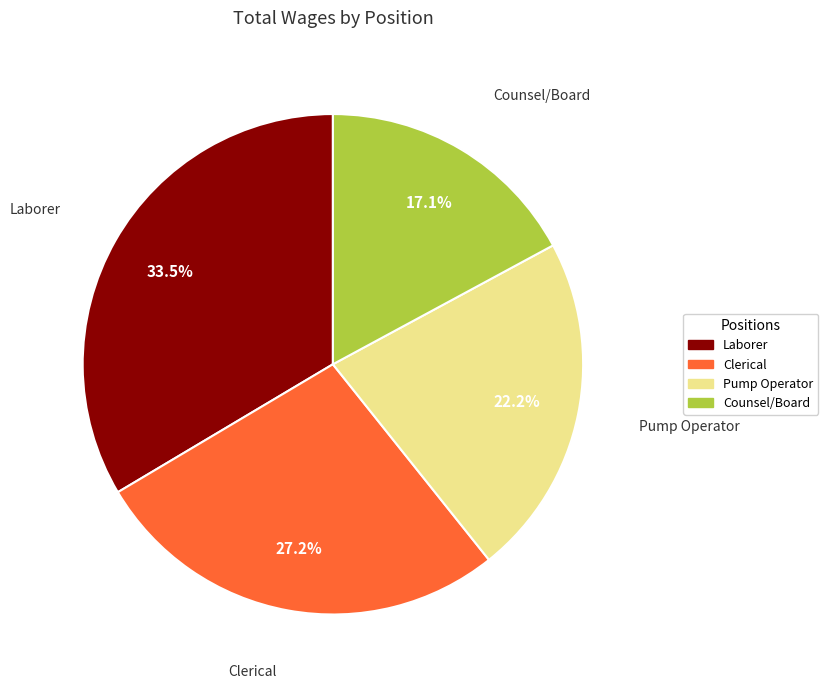

Which category has the smallest portion of the pie?

Counsel/Board